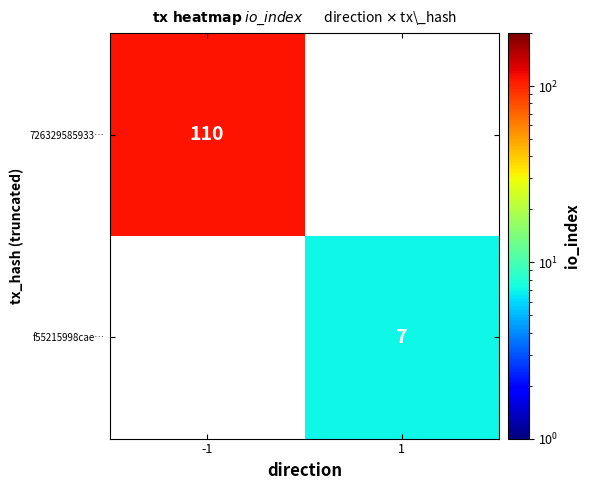

The 726329585933… series shows 31 at -1. True or false?

False